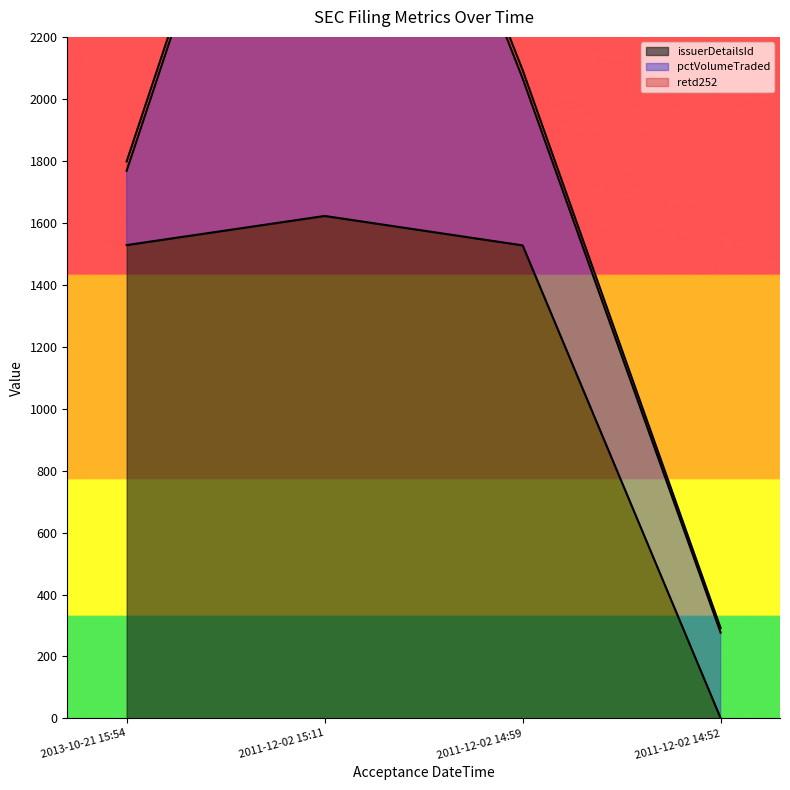

How many interior local peaks does the issuerDetailsId series have?

1